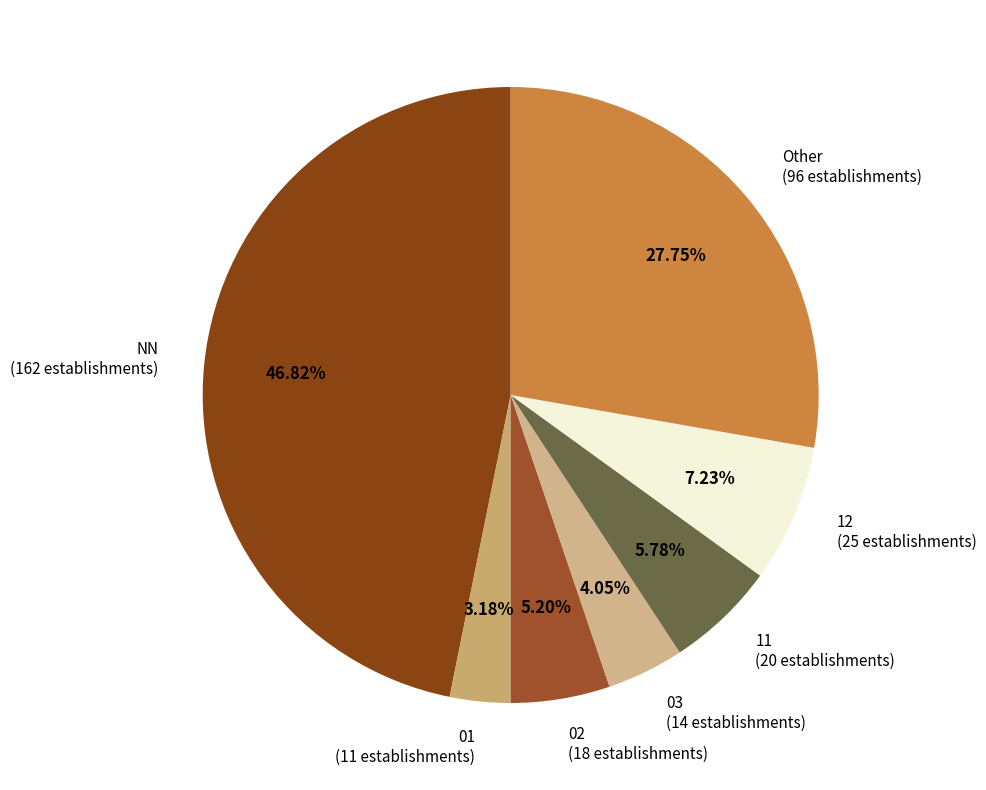

To the nearest percent, what is the difference between the largest and smallest slice percentages?

44%